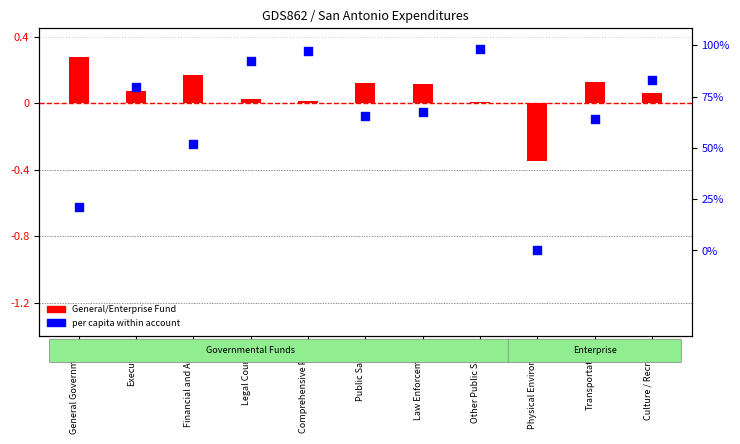

Which series contains the highest Y value?

General Fund (normalized)